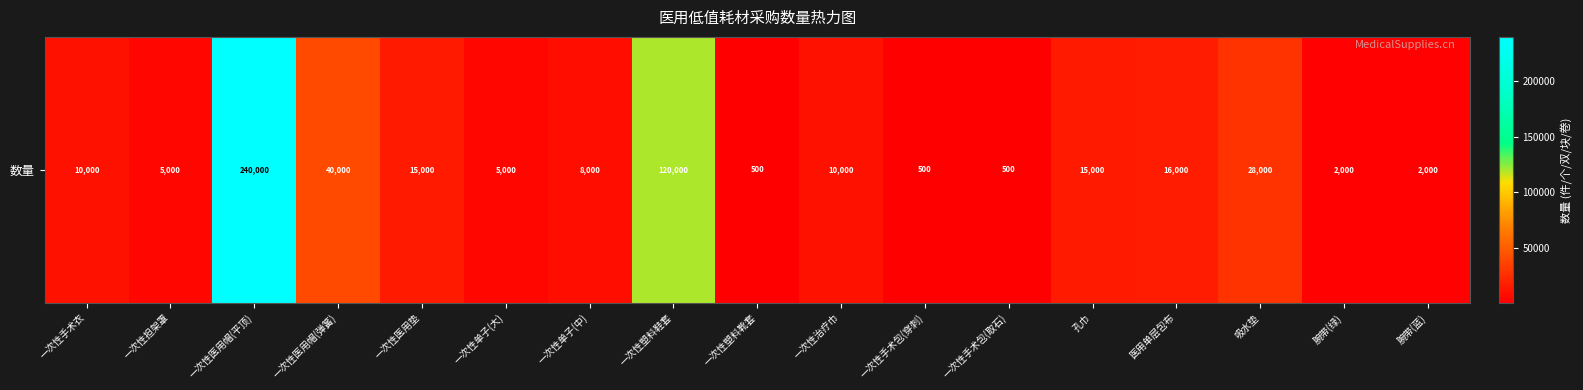

What is the approximate value at 一次性塑料鞋套?

120000